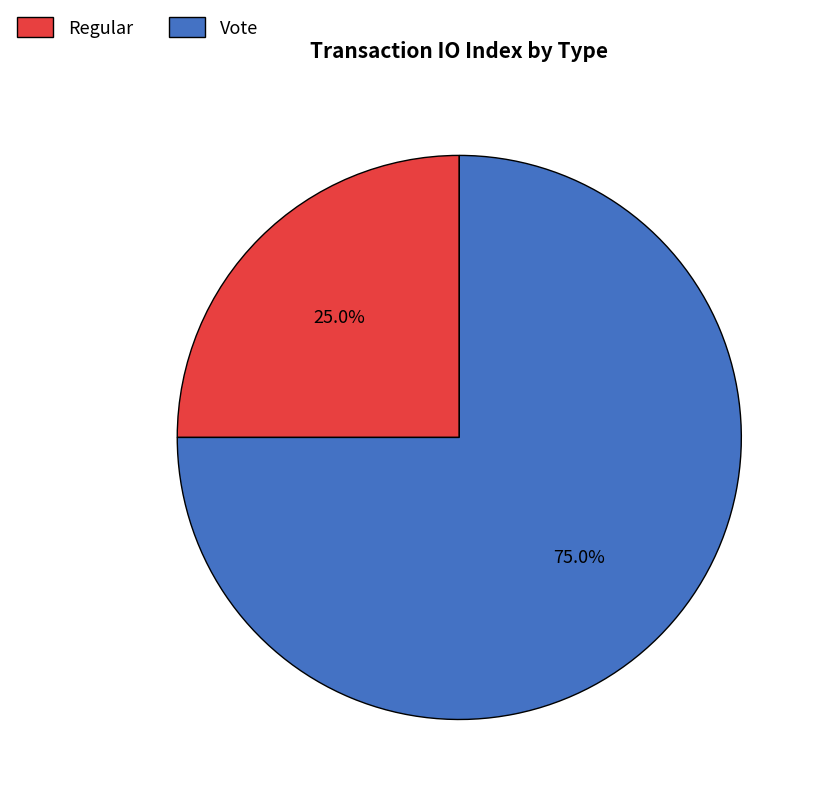

Count the number of slices in the pie.

2